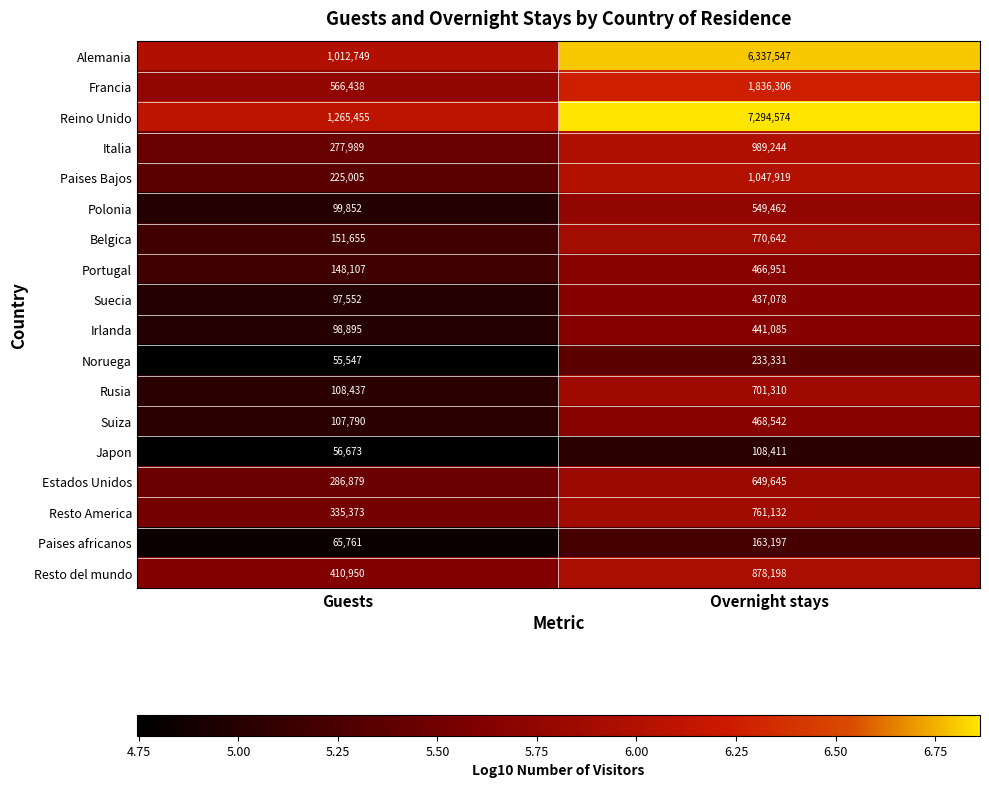

What is the sum of the Belgica values at Guests and Overnight stays?

922297